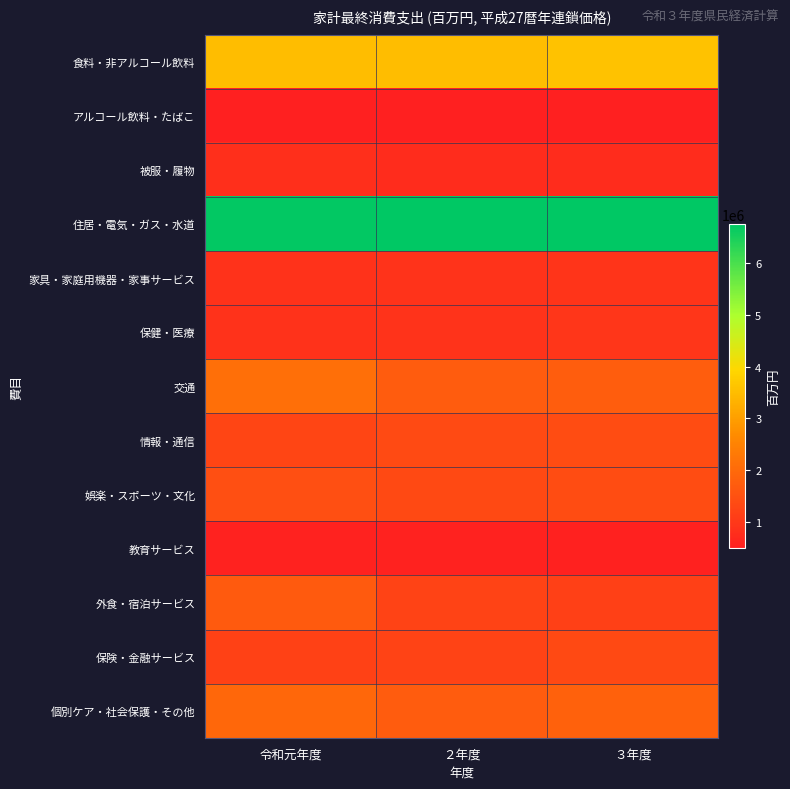

How many data points does each series have?

3